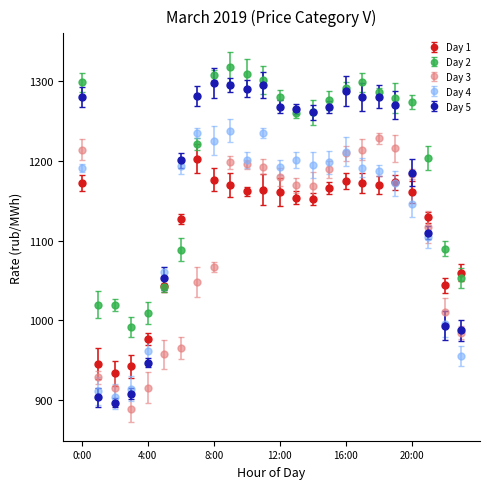

Which series has the largest total across all categories?

Day 2